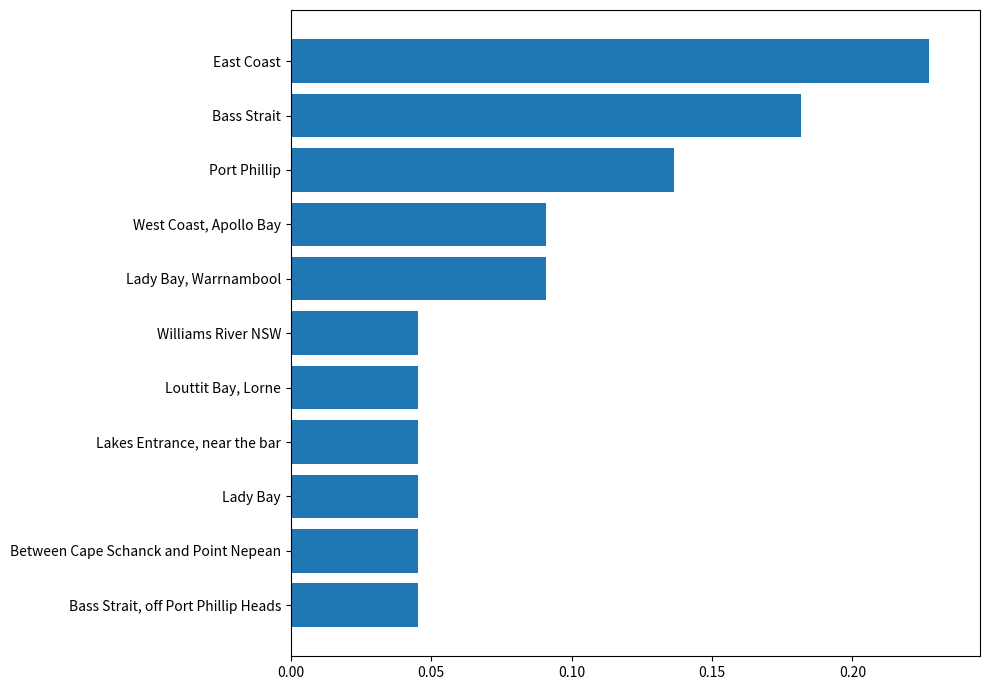

The chart shows a value of 0.1 at Williams River NSW. True or false?

False